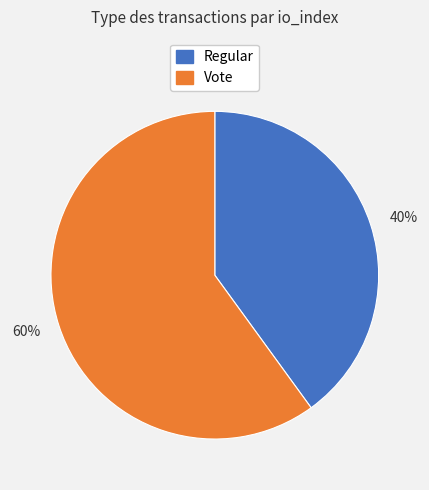

Rank the categories by value from highest to lowest.

Vote, Regular